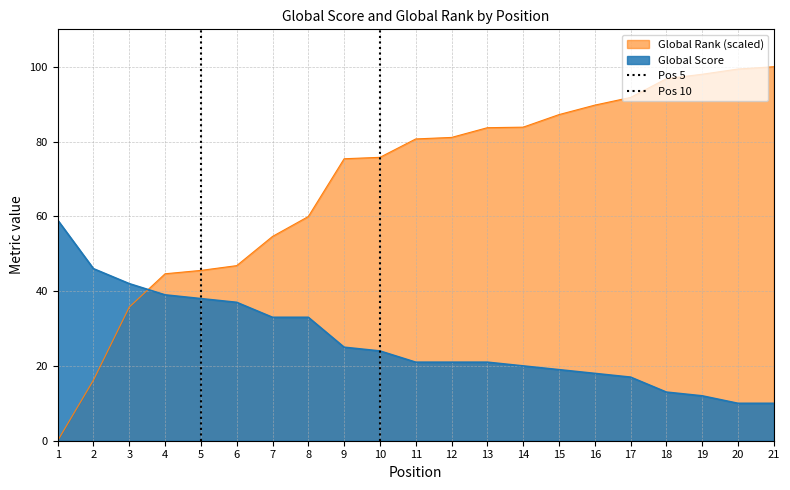

What is the highest value of the Global Rank (scaled) series?

100.0